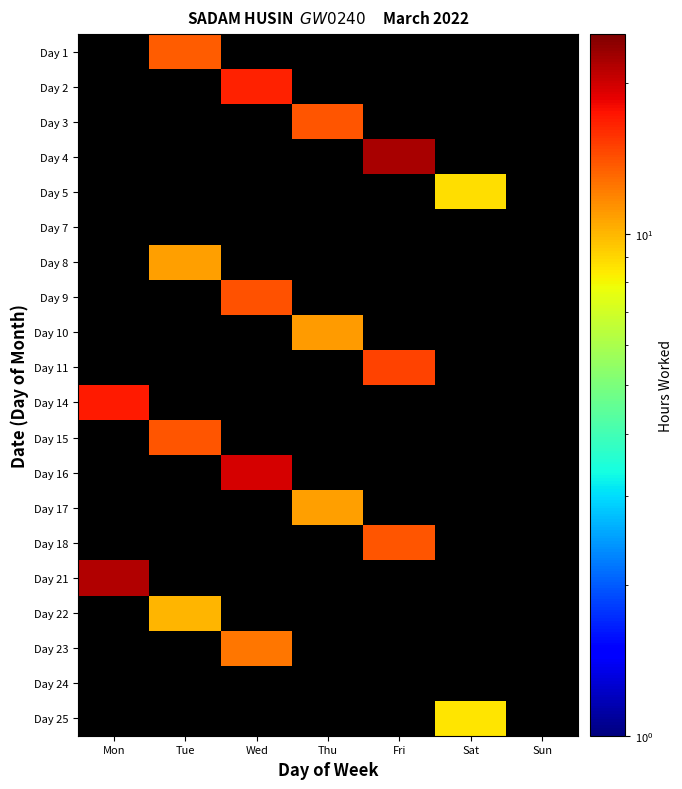

At which category does the chart reach its minimum across all series?

Mon